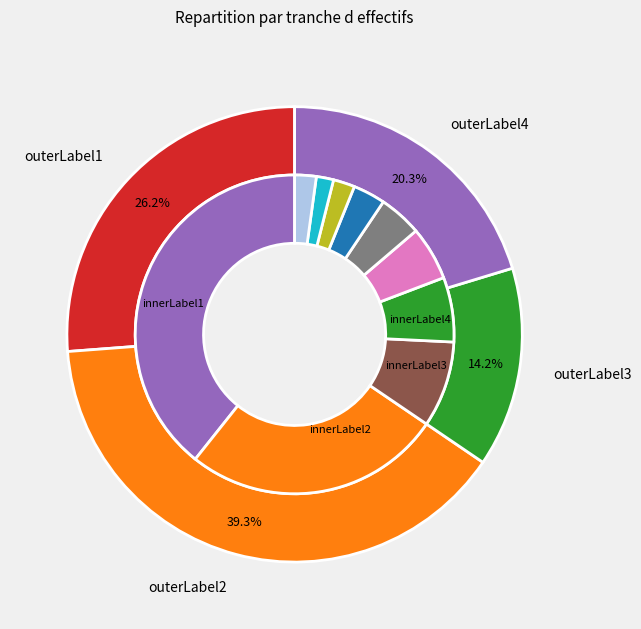

Does NN represent more than half of the total?

No